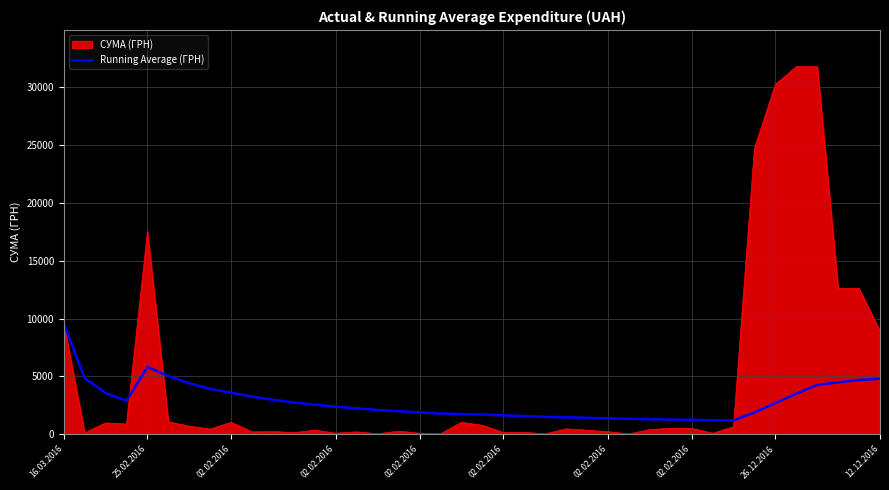

What is the minimum value for Running Average (ГРН)?

1197.7